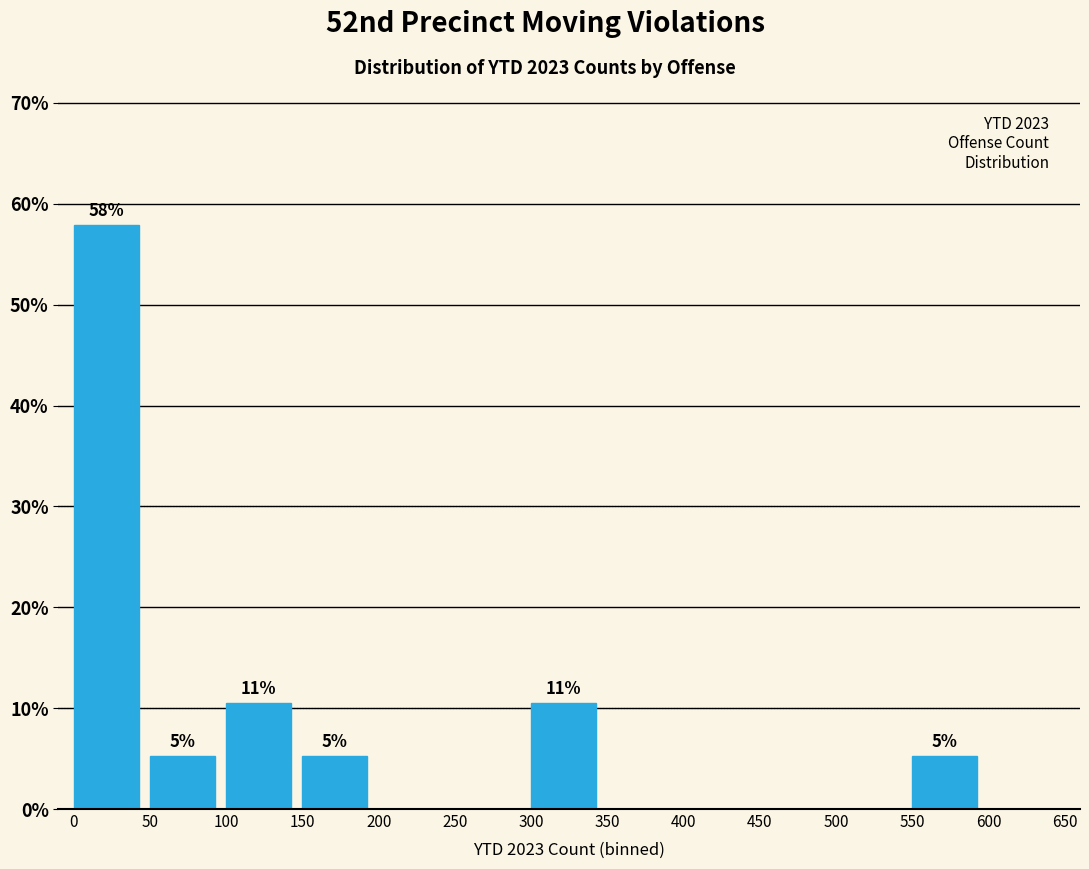

Which range on the x-axis has the tallest bar?

0 to 50